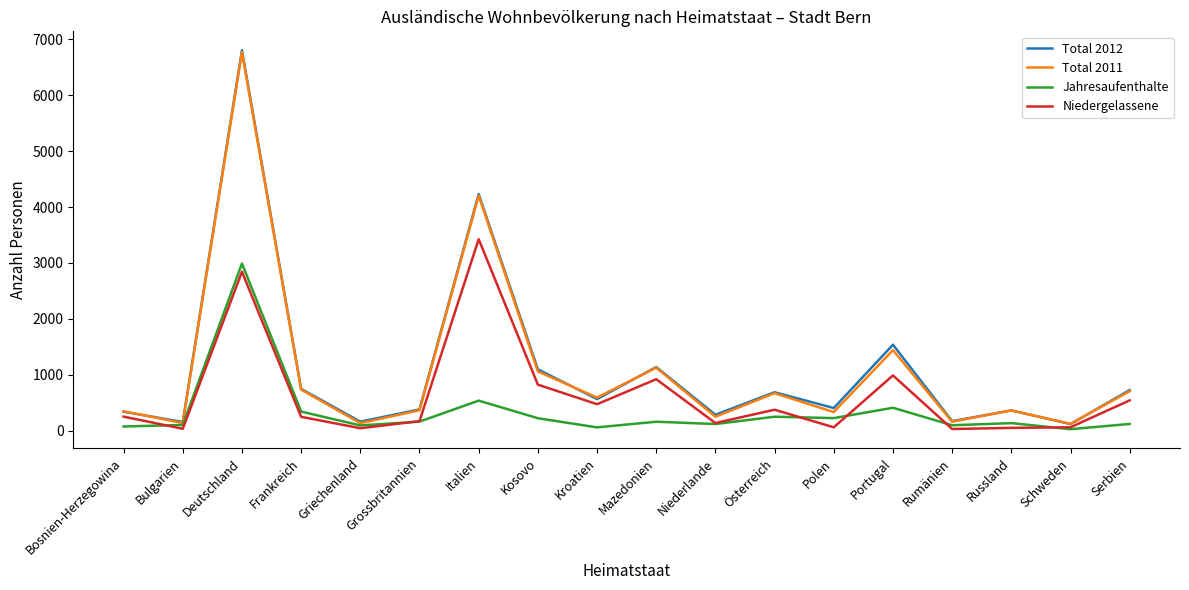

True or false: Jahresaufenthalte has more than 2 interior local peaks.

True